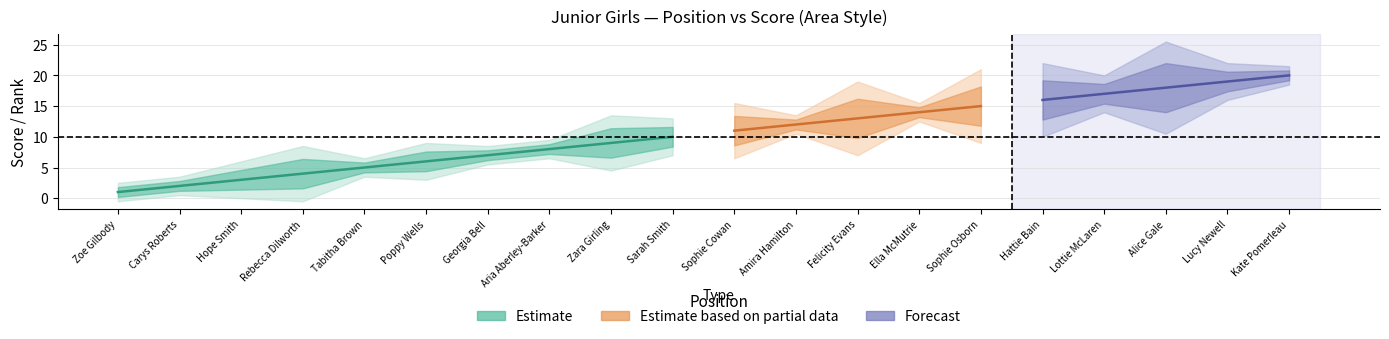

Does the chart display data point markers on the line(s)?

No